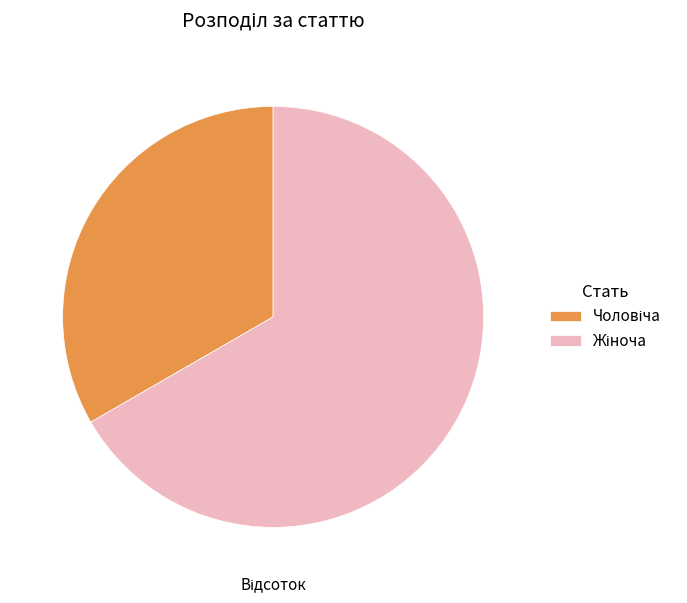

Is there any slice that represents more than half of the pie?

Yes